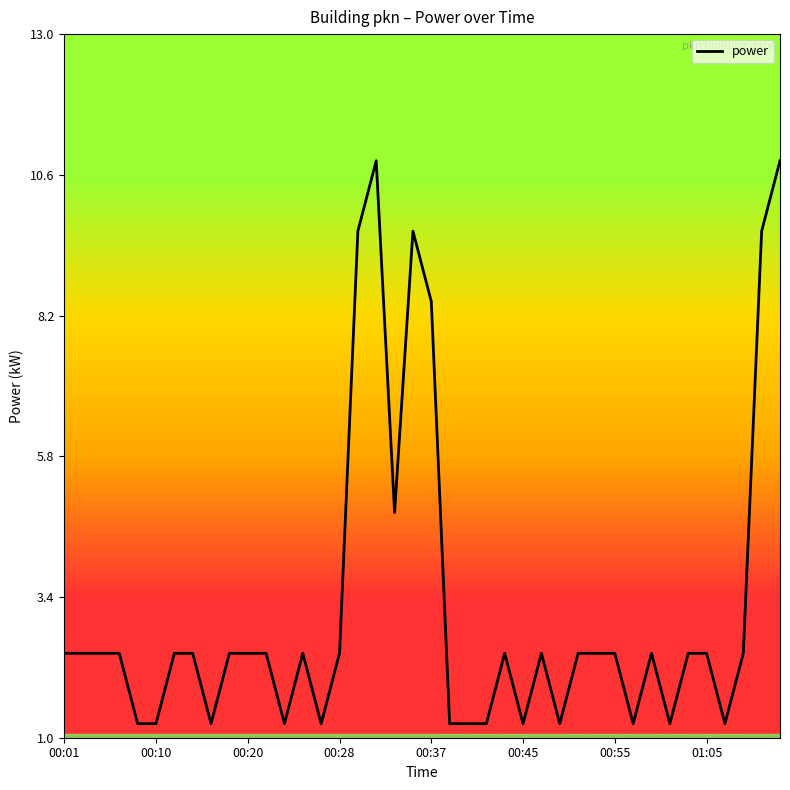

Does the chart have visible grid lines?

No